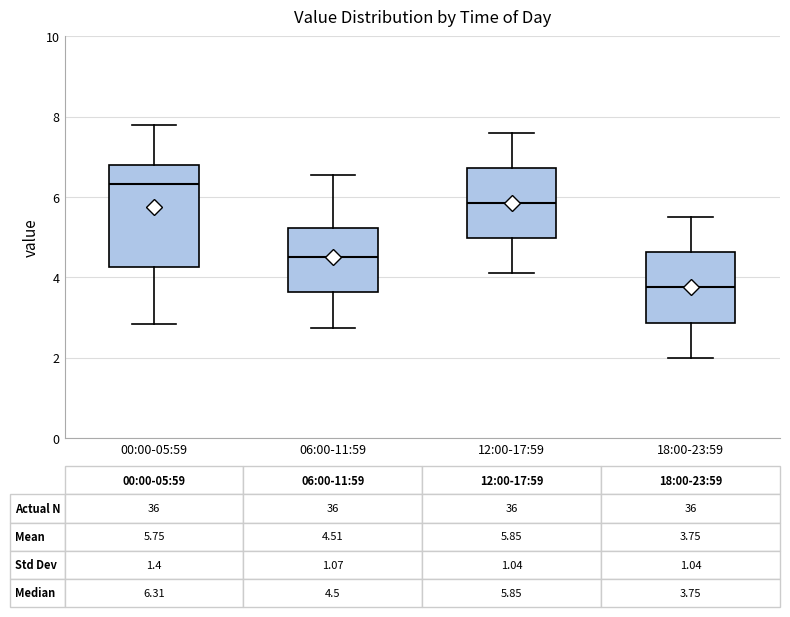

Comparing the boxes themselves (not the whiskers), which one is the tallest?

00:00-05:59